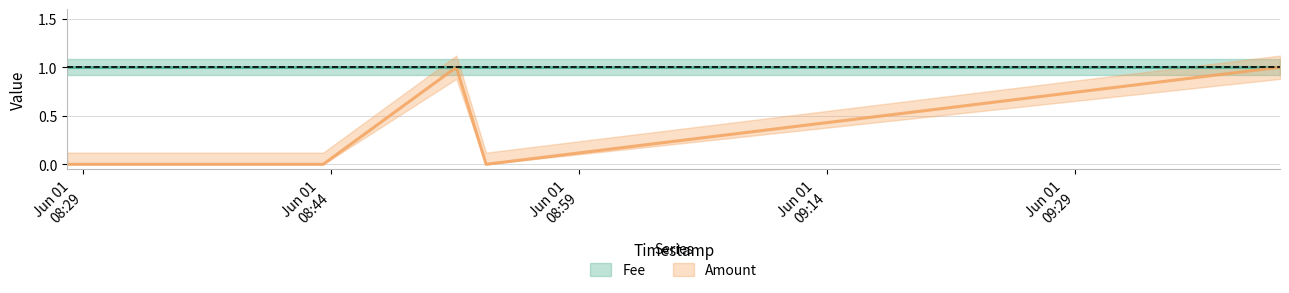

Reading left to right, what are all the values shown in this chart?

2017-06-01 08:28:04=0	2017-06-01 08:43:33=0	2017-06-01 08:51:36=1	2017-06-01 08:53:24=0	2017-06-01 09:41:25=1